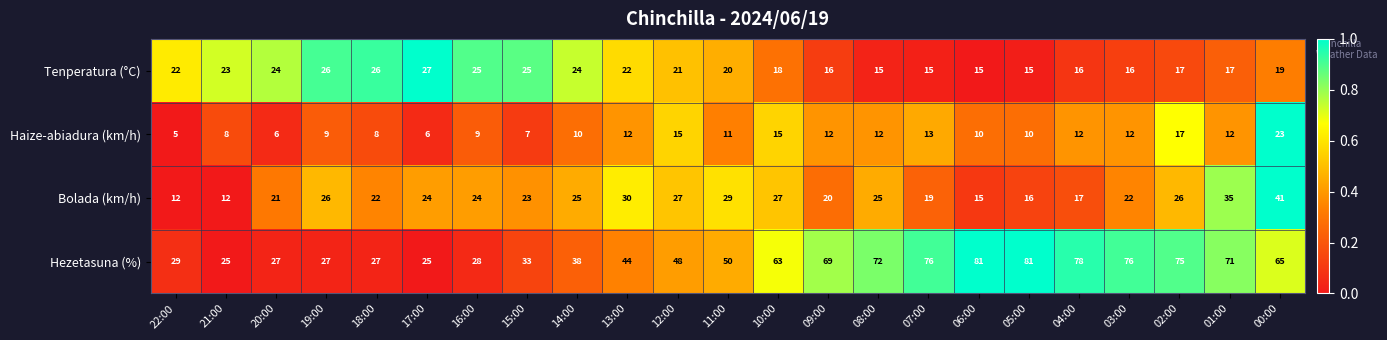

The value of Bolada (km/h) at 19:00 is 26. True or false?

True